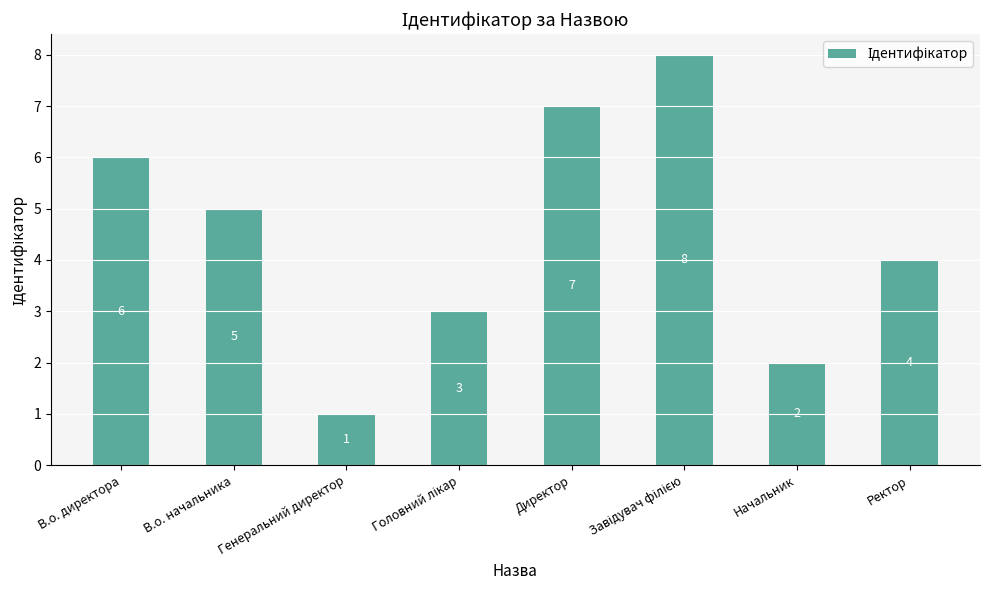

What is the ratio of the value at Генеральний директор to the value at Начальник?

0.5